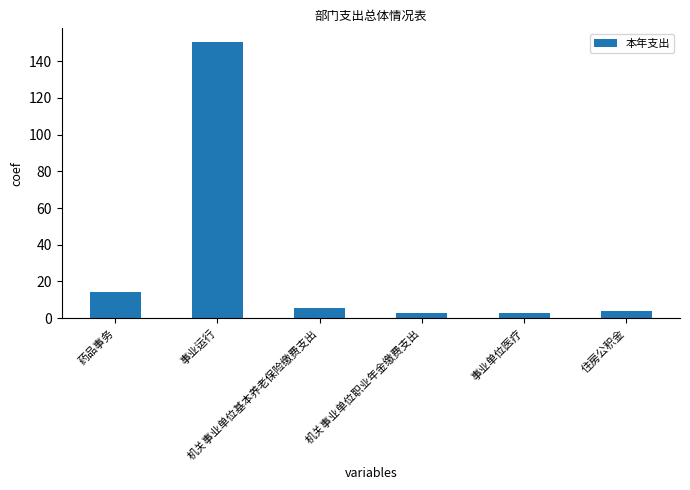

How many values exceed 5?

3